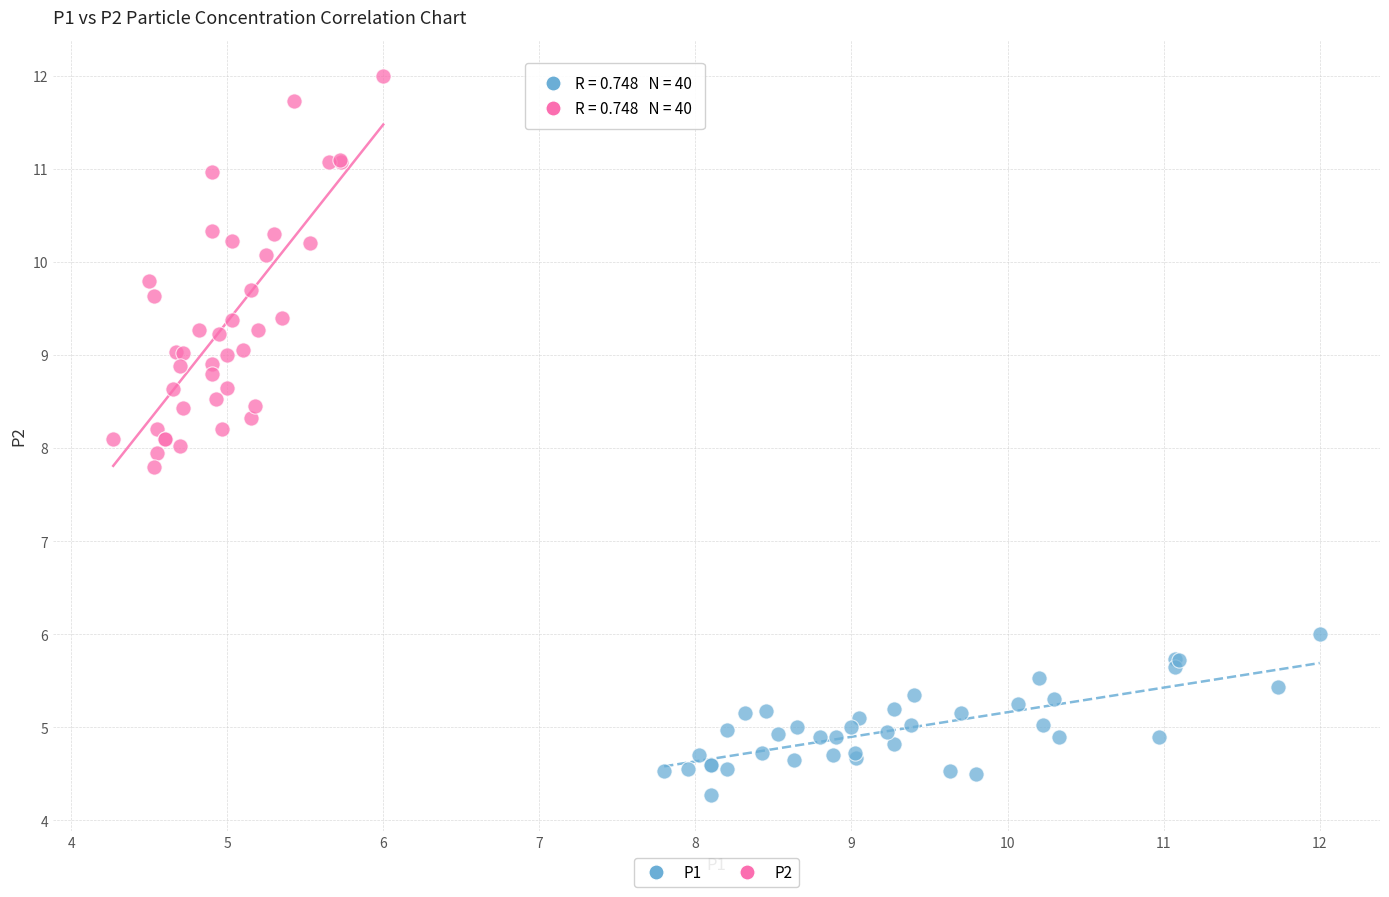

Which series has the widest spread of Y values?

P2